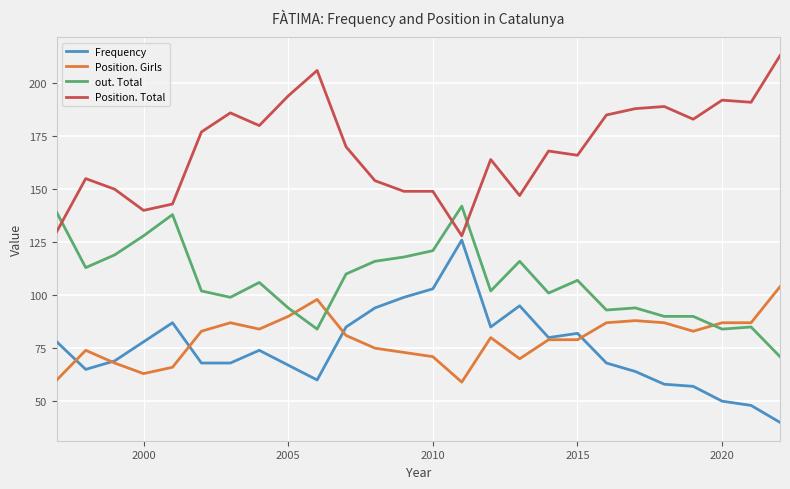

What is the lowest value of the out. Total series?

71